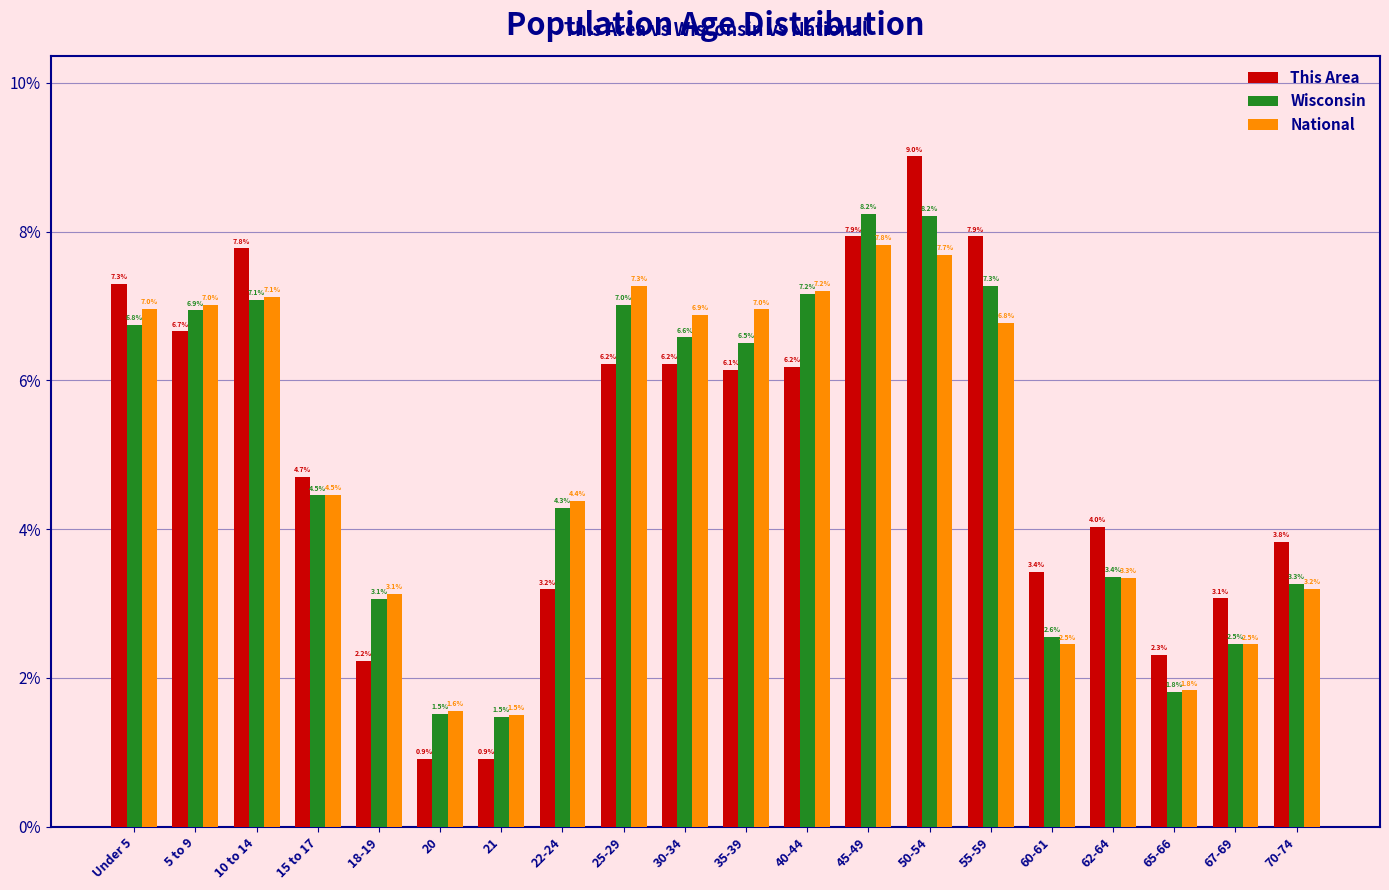

Reading right to left, transcribe all the data shown in this chart.

This Area: 70-74=3.8	67-69=3.1	65-66=2.3	62-64=4.0	60-61=3.4	55-59=7.9	50-54=9.0	45-49=7.9	40-44=6.2	35-39=6.1	30-34=6.2	25-29=6.2	22-24=3.2	21=0.9	20=0.9	18-19=2.2	15 to 17=4.7	10 to 14=7.8	5 to 9=6.7	Under 5=7.3
Wisconsin: 70-74=3.3	67-69=2.5	65-66=1.8	62-64=3.4	60-61=2.6	55-59=7.3	50-54=8.2	45-49=8.2	40-44=7.2	35-39=6.5	30-34=6.6	25-29=7.0	22-24=4.3	21=1.5	20=1.5	18-19=3.1	15 to 17=4.5	10 to 14=7.1	5 to 9=6.9	Under 5=6.8
National: 70-74=3.2	67-69=2.5	65-66=1.8	62-64=3.3	60-61=2.5	55-59=6.8	50-54=7.7	45-49=7.8	40-44=7.2	35-39=7.0	30-34=6.9	25-29=7.3	22-24=4.4	21=1.5	20=1.6	18-19=3.1	15 to 17=4.5	10 to 14=7.1	5 to 9=7.0	Under 5=7.0